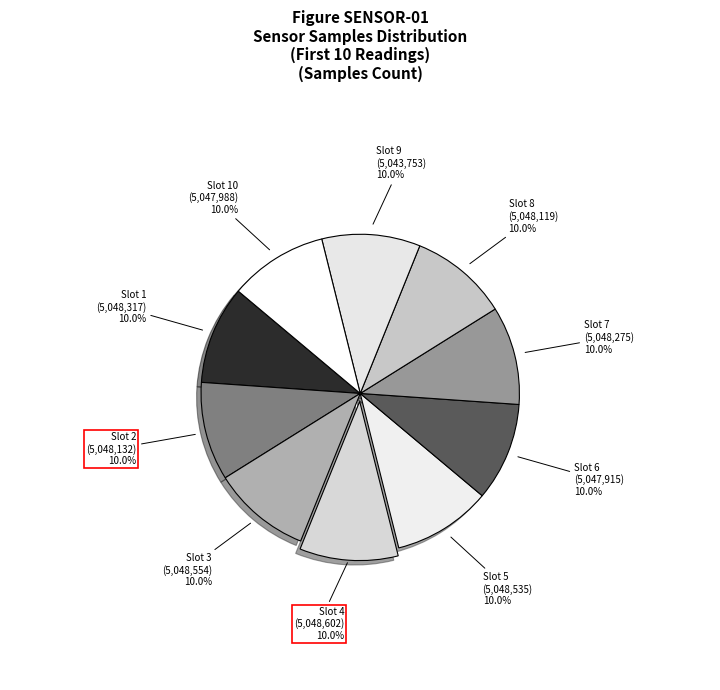

How many segments does this pie chart have?

10